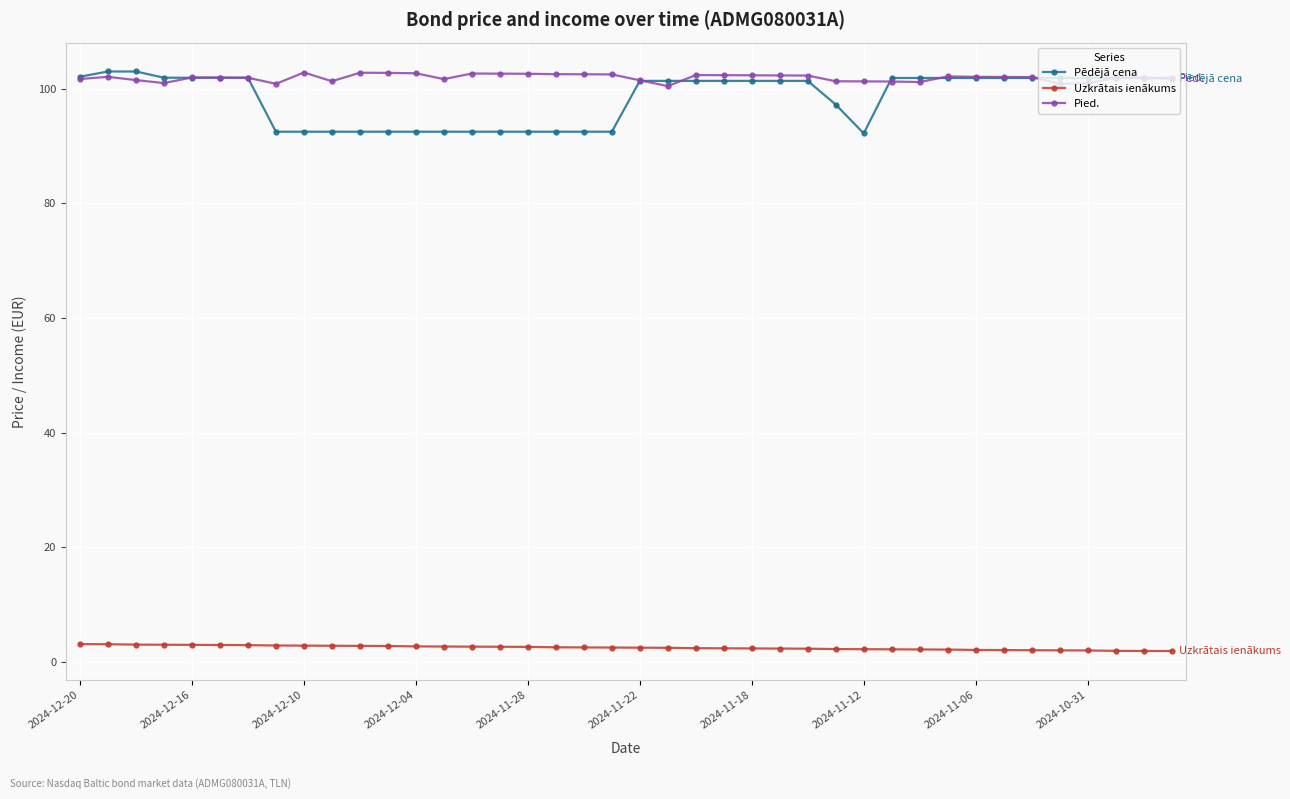

Which series has the widest spread of values?

Pēdējā cena